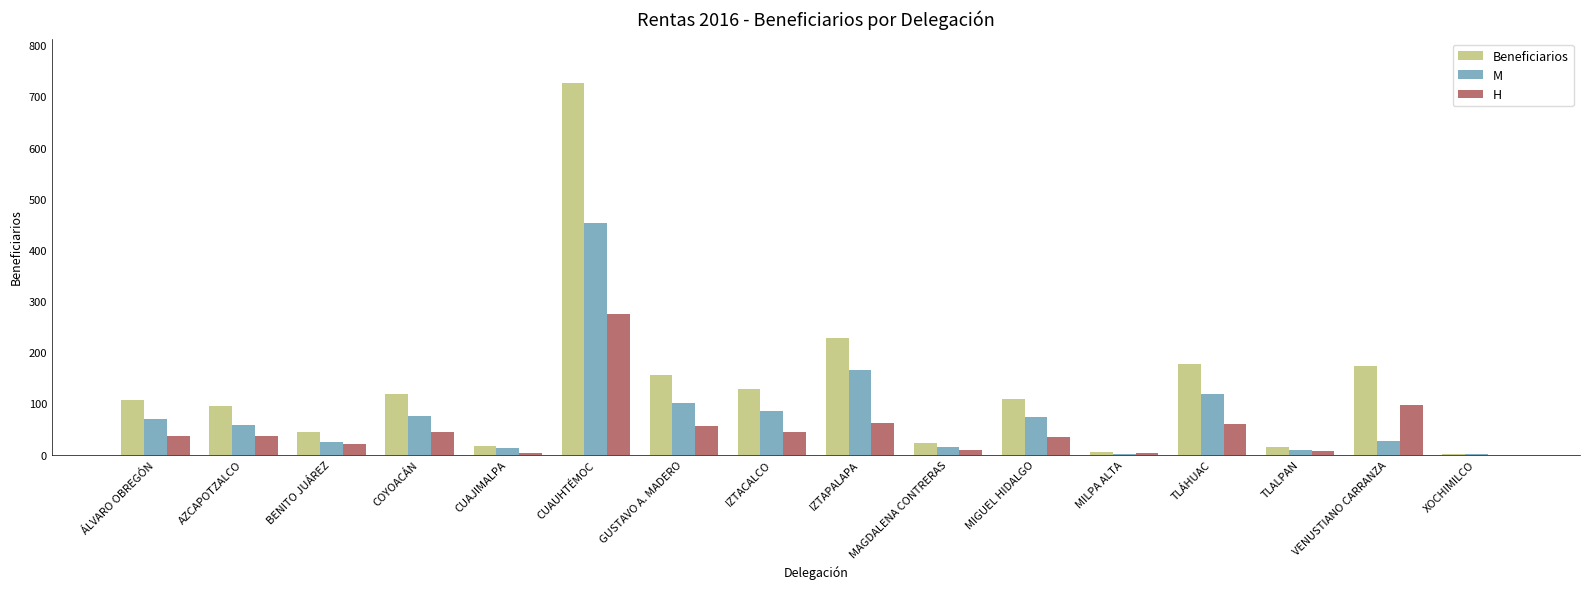

Which series changed the most between IZTACALCO and TLALPAN?

Beneficiarios